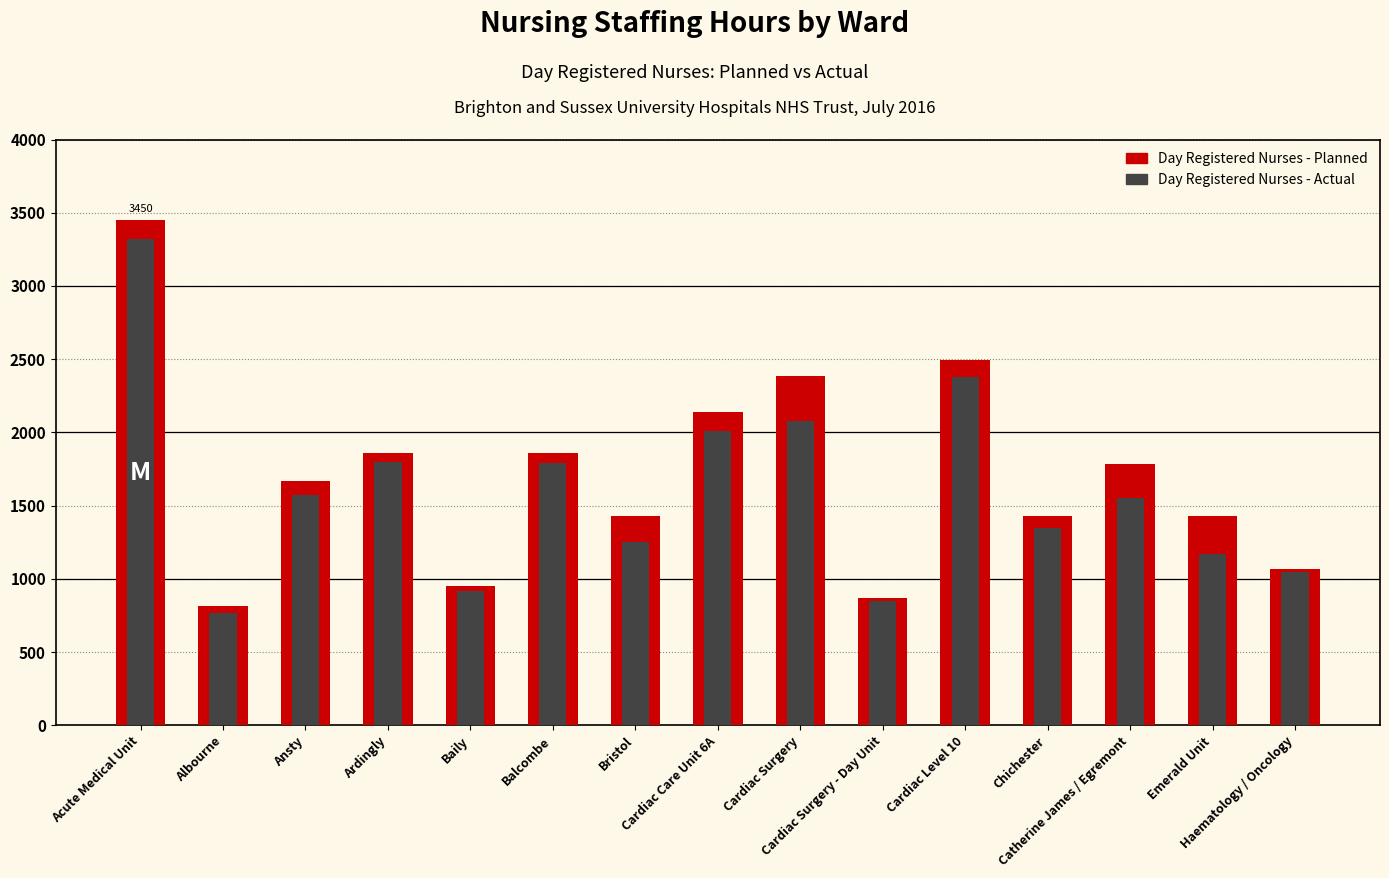

What is the label of the 13th bar from the right?

Ansty